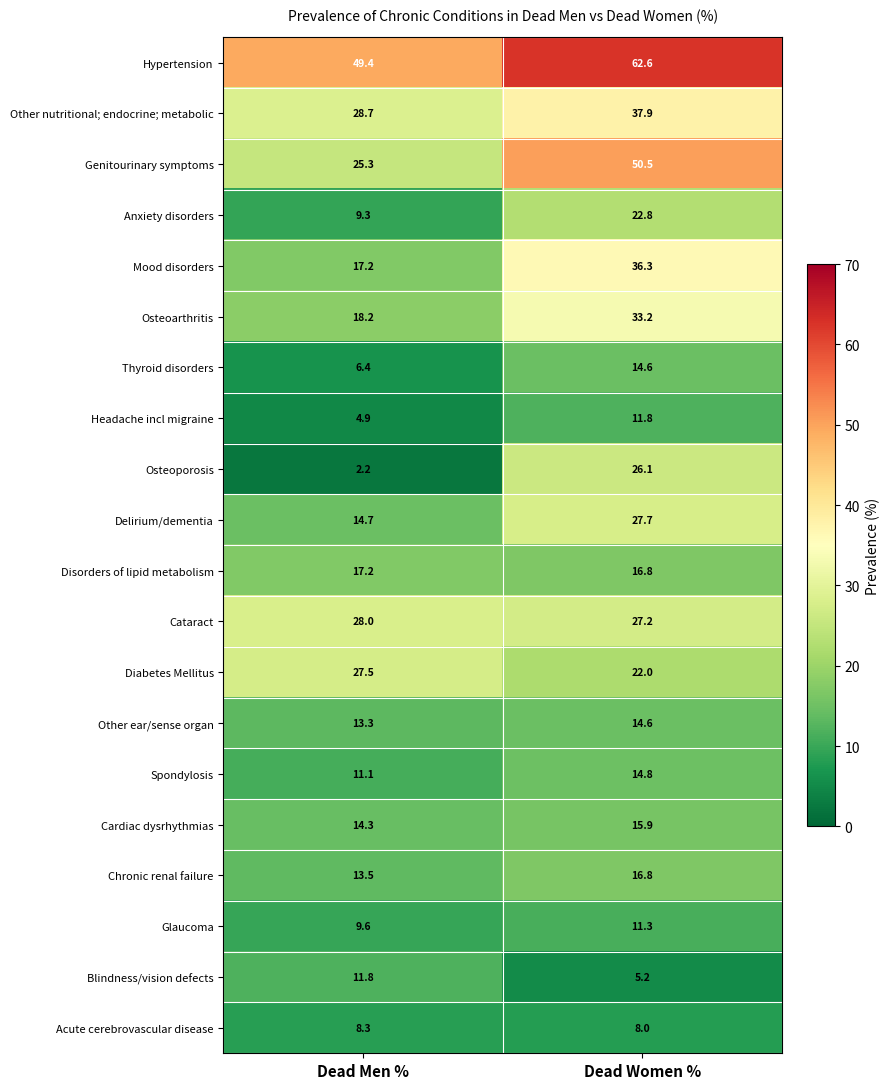

What is the total value across all series at Dead Women %?

476.1